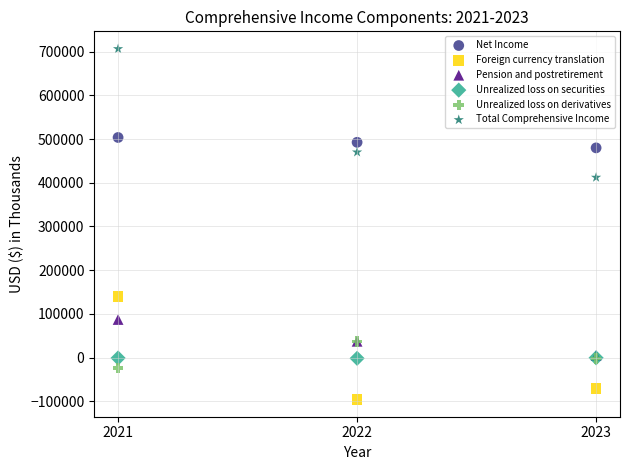

Across all series, what Y value is closest to 305515?

412117